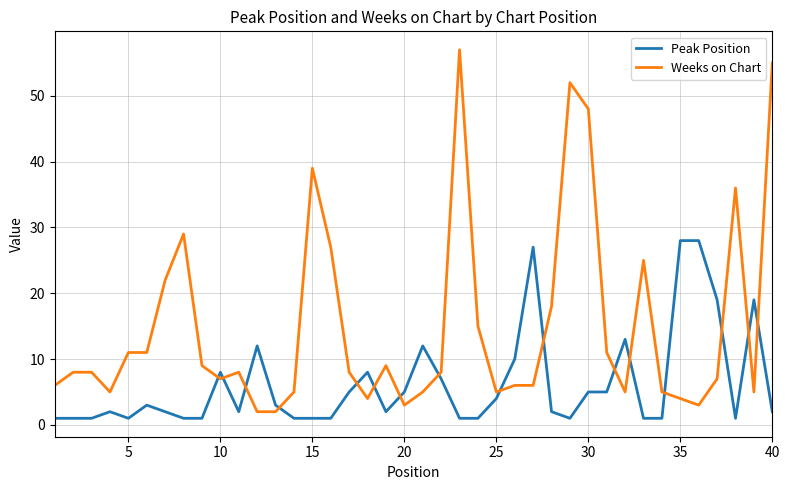

What is the lowest value of the Weeks on Chart series?

2